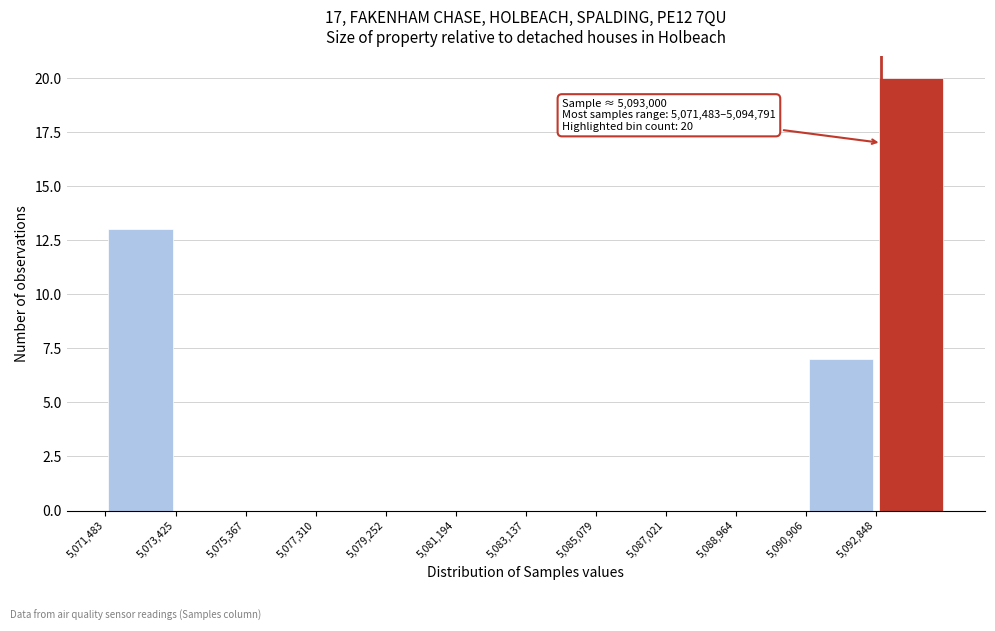

Over which range of the x-axis is the bar tallest?

5092800 to 5094800